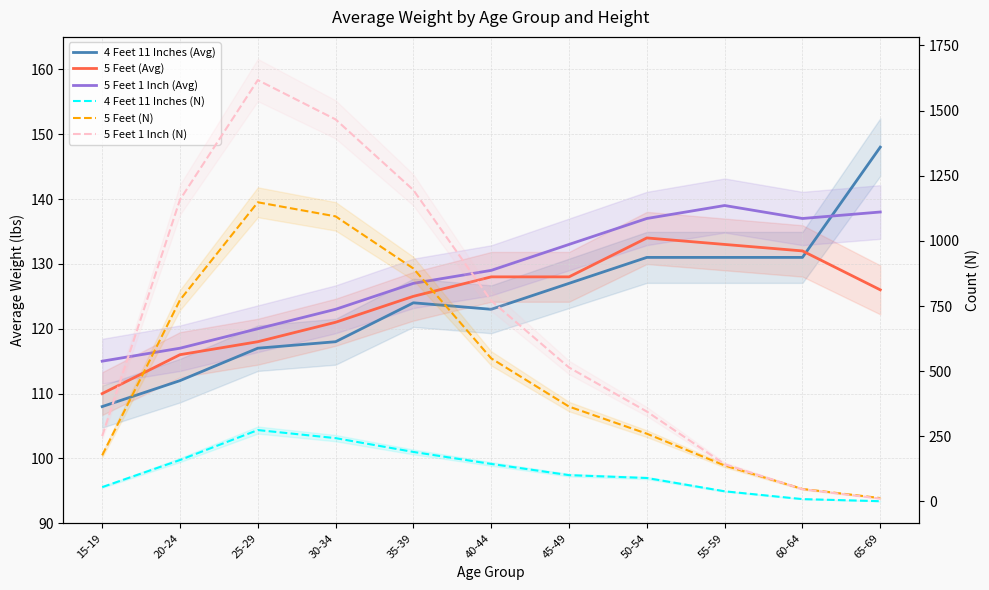

What are all the series names shown in the legend?

4 Feet 11 Inches (Avg), 5 Feet (Avg), 5 Feet 1 Inch (Avg), 4 Feet 11 Inches (N), 5 Feet (N), 5 Feet 1 Inch (N)